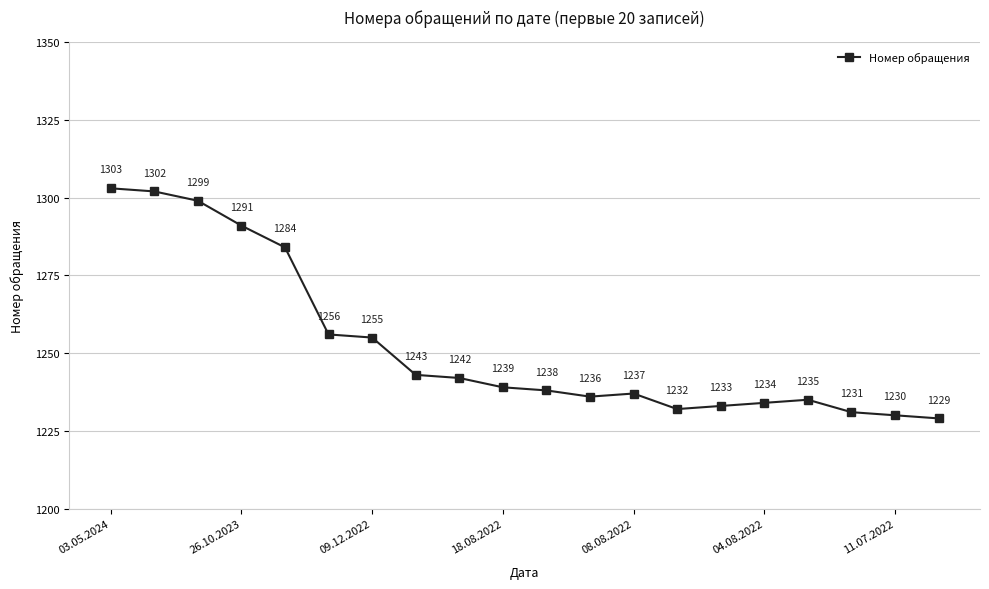

Reading right to left, list all the values displayed in this chart.

1229	1230	1231	1235	1234	1233	1232	1237	1236	1238	1239	1242	1243	1255	1256	1284	1291	1299	1302	1303